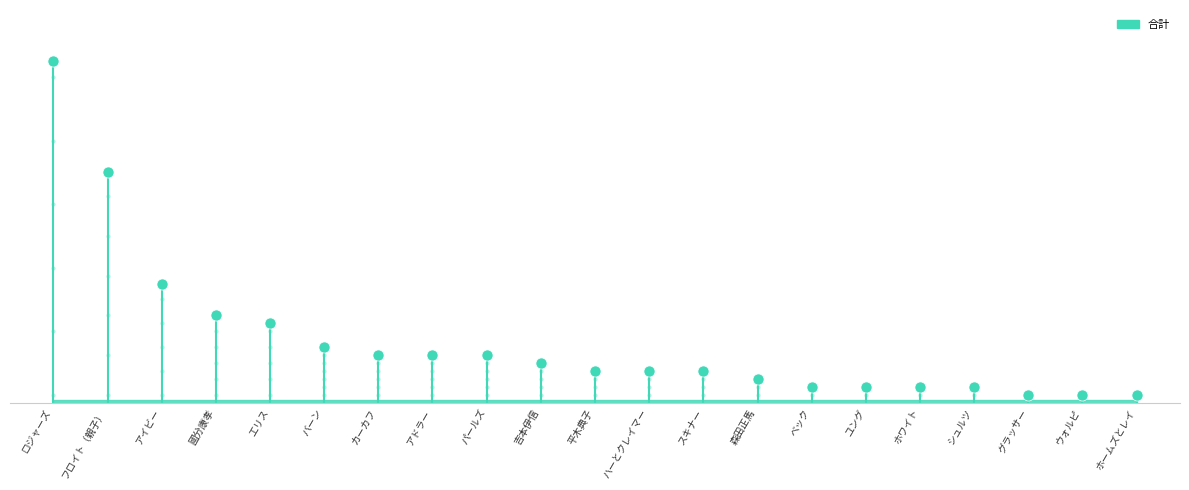

At which label does the data first exceed 4?

ロジャーズ